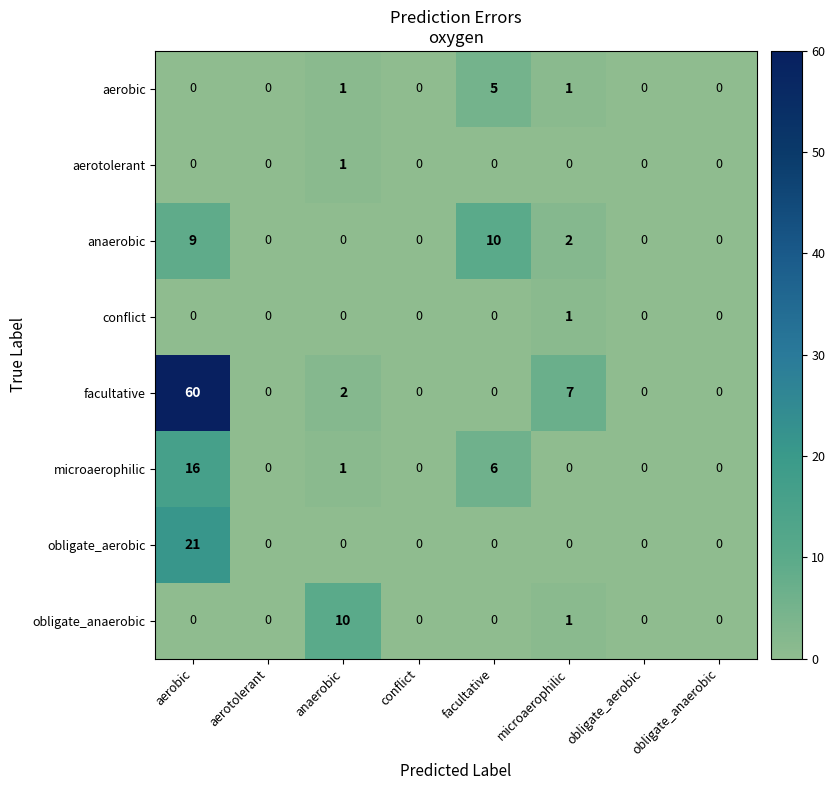

How many distinct data groups are displayed?

8